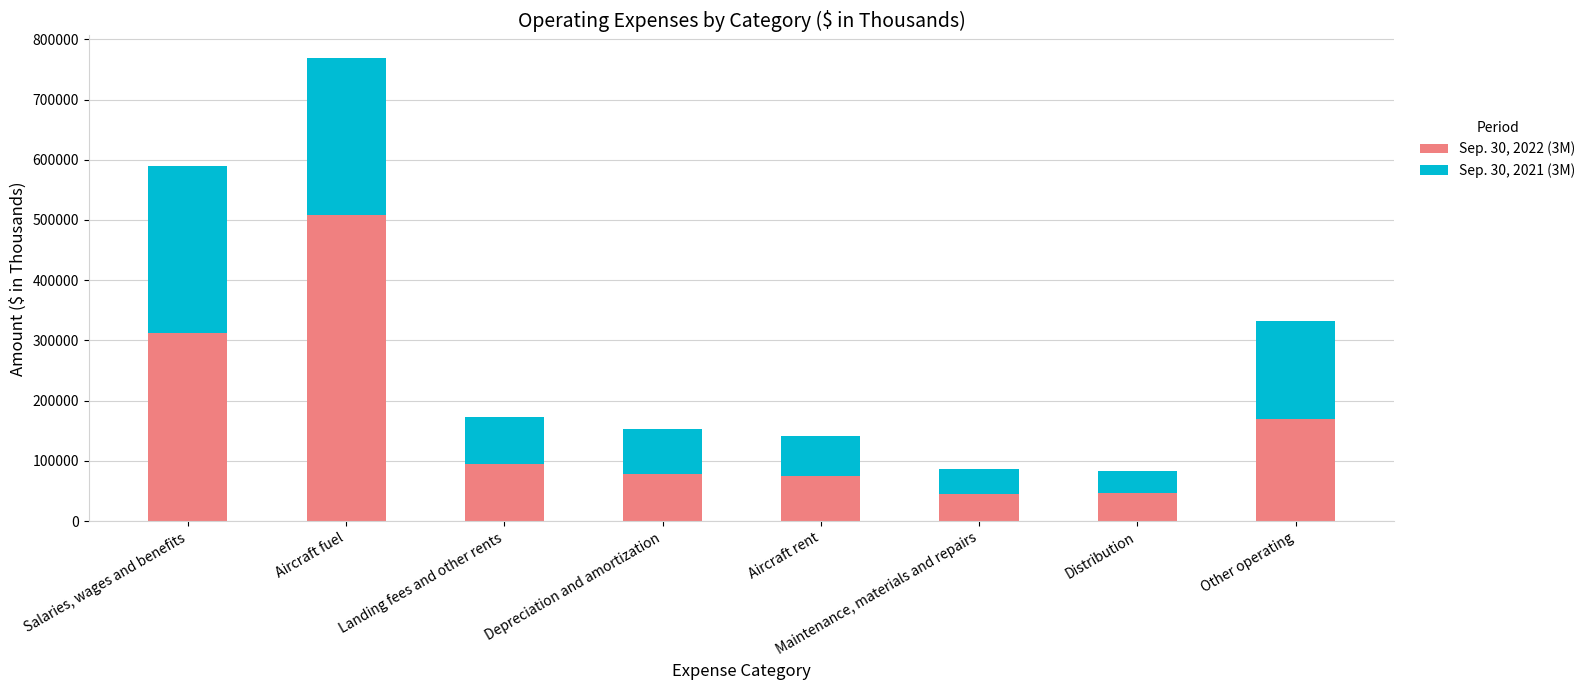

What is the highest value of the Sep. 30, 2022 (3M) series?

508496